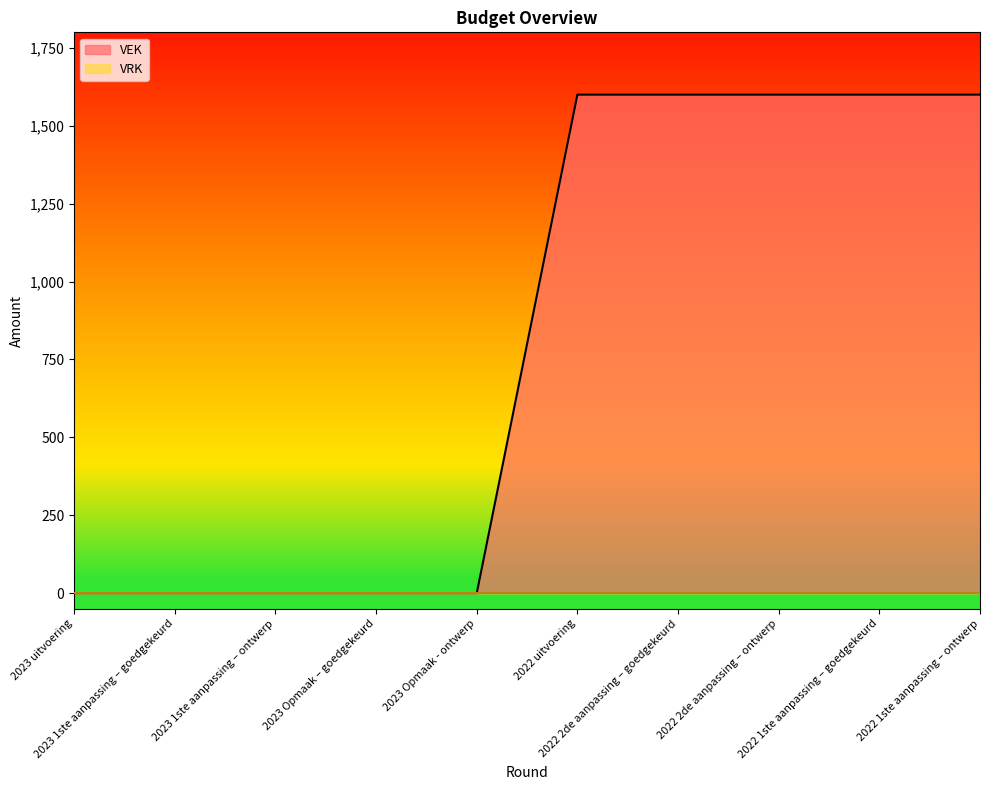

What position from the left is 2023 1ste aanpassing – ontwerp?

3